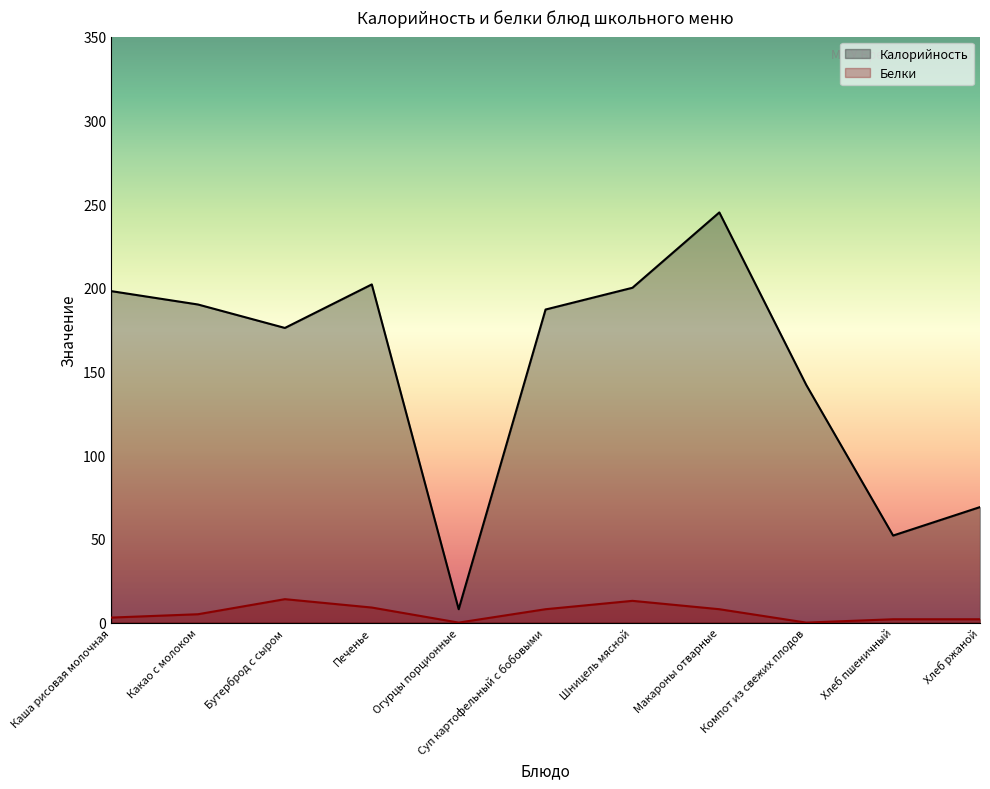

How many interior local peaks does the Белки series have?

2